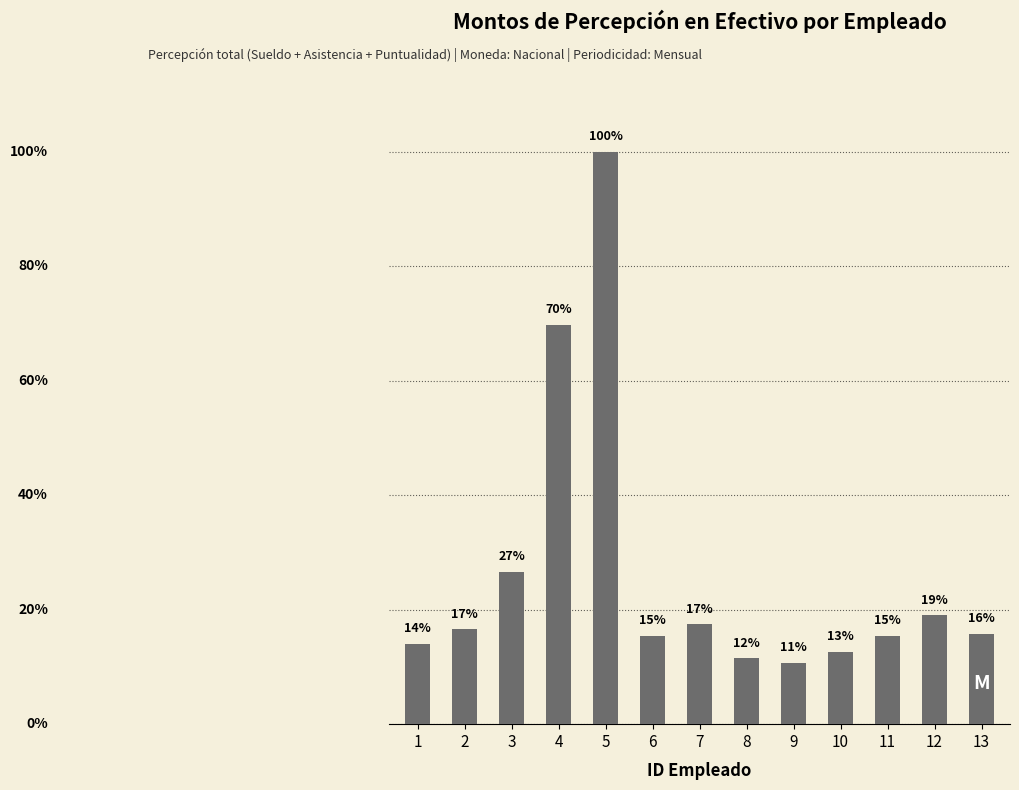

What is the value of the 6th bar from the left?

10384.9